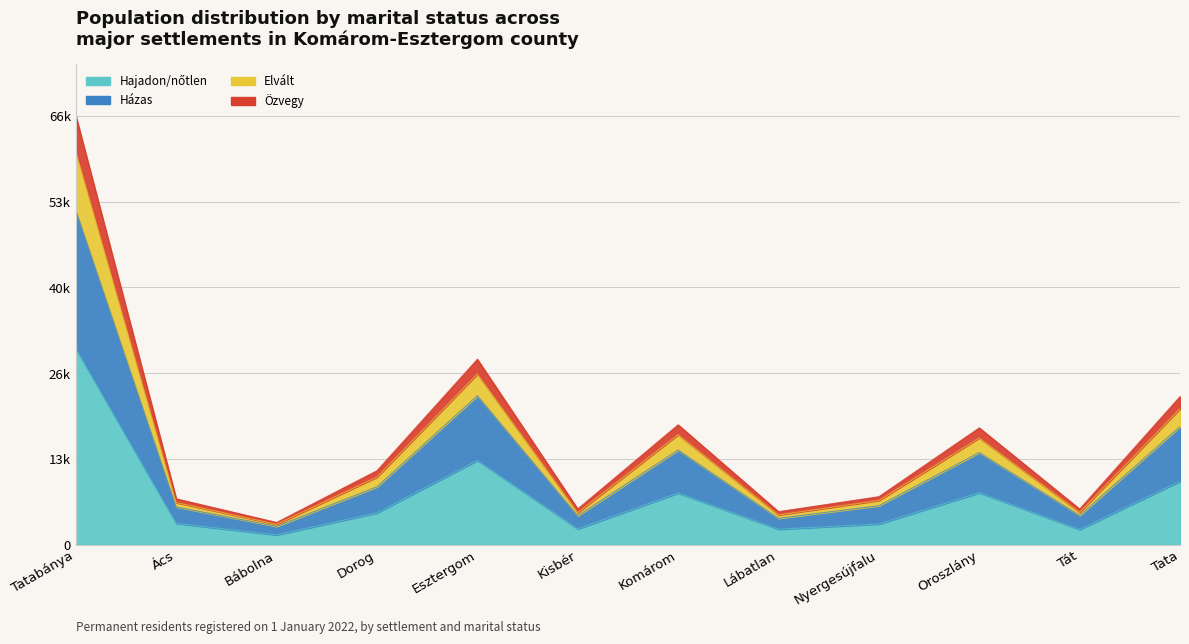

Which category has the highest value in the Özvegy series?

Tatabánya